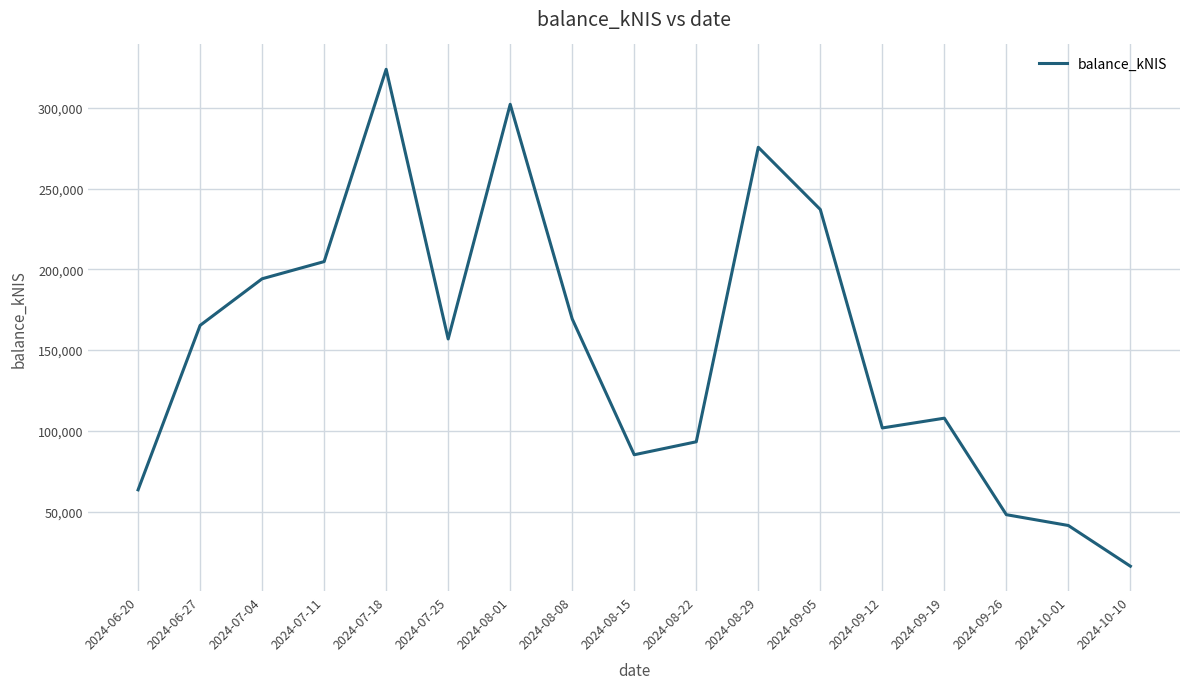

What is the greatest value displayed?

323960.1